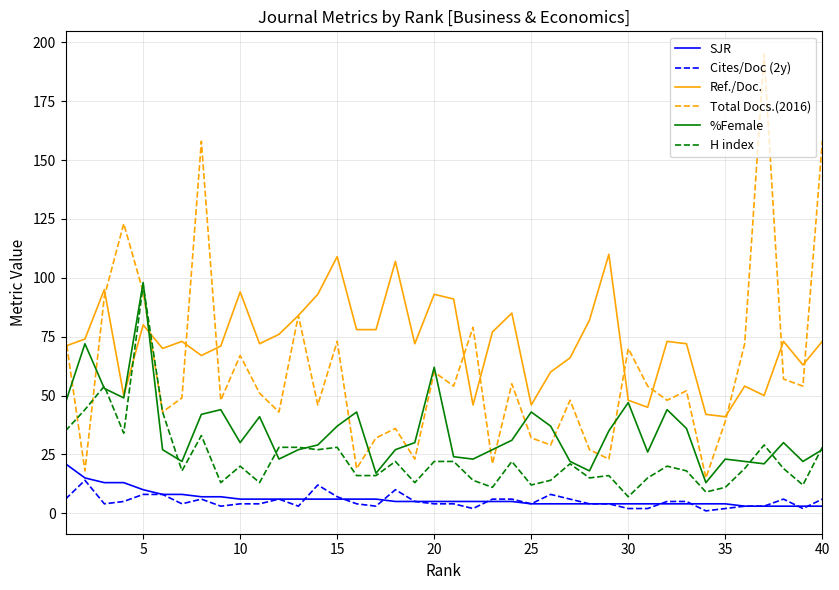

Which series ends up on top after the final intersection of Ref./Doc. and H index?

Ref./Doc.